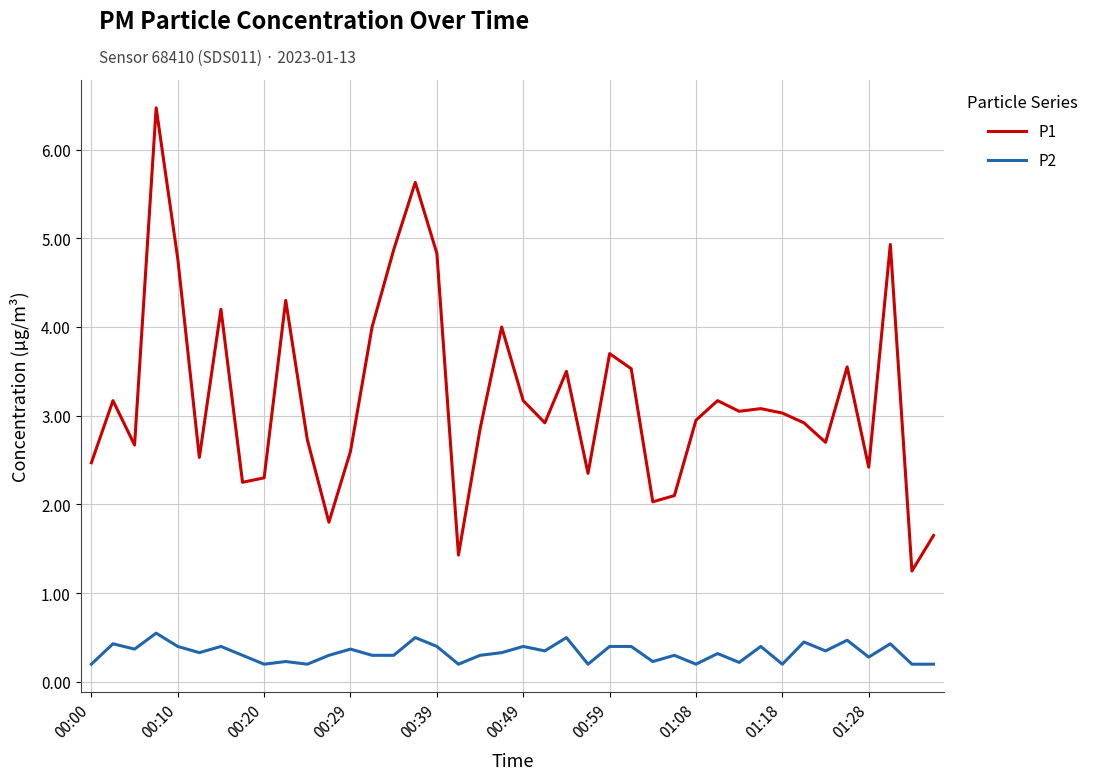

What is the maximum value for P1?

6.5